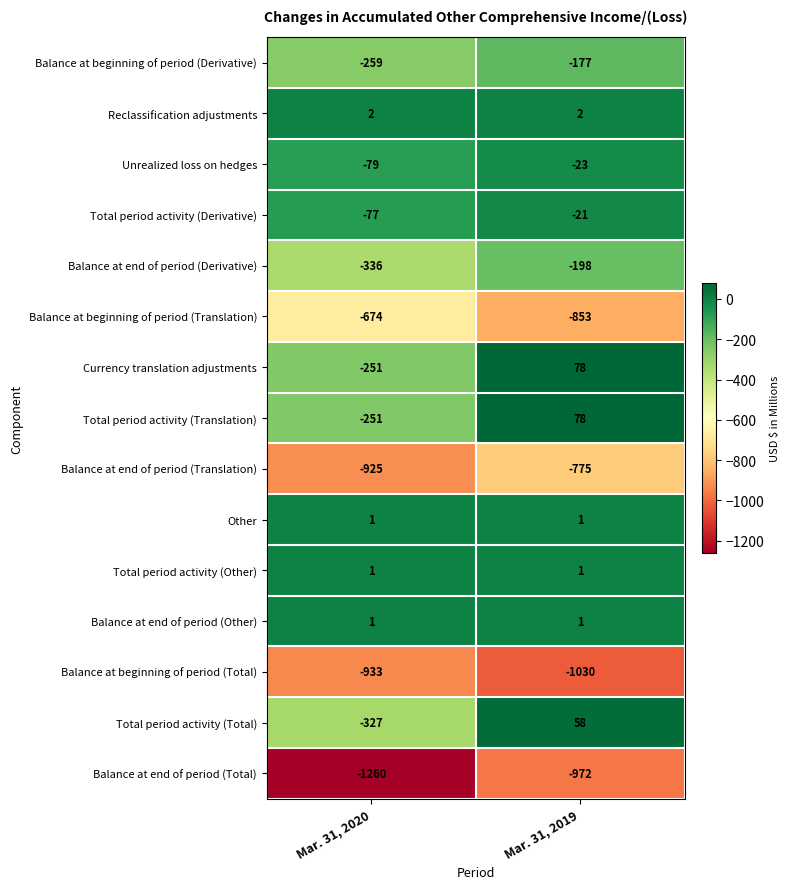

Reading left to right, transcribe all the data shown in this chart.

Balance at beginning of period (Derivative): Mar. 31, 2020=-259	Mar. 31, 2019=-177
Reclassification adjustments: Mar. 31, 2020=2	Mar. 31, 2019=2
Unrealized loss on hedges: Mar. 31, 2020=-79	Mar. 31, 2019=-23
Total period activity (Derivative): Mar. 31, 2020=-77	Mar. 31, 2019=-21
Balance at end of period (Derivative): Mar. 31, 2020=-336	Mar. 31, 2019=-198
Balance at beginning of period (Translation): Mar. 31, 2020=-674	Mar. 31, 2019=-853
Currency translation adjustments: Mar. 31, 2020=-251	Mar. 31, 2019=78
Total period activity (Translation): Mar. 31, 2020=-251	Mar. 31, 2019=78
Balance at end of period (Translation): Mar. 31, 2020=-925	Mar. 31, 2019=-775
Other: Mar. 31, 2020=1	Mar. 31, 2019=1
Total period activity (Other): Mar. 31, 2020=1	Mar. 31, 2019=1
Balance at end of period (Other): Mar. 31, 2020=1	Mar. 31, 2019=1
Balance at beginning of period (Total): Mar. 31, 2020=-933	Mar. 31, 2019=-1030
Total period activity (Total): Mar. 31, 2020=-327	Mar. 31, 2019=58
Balance at end of period (Total): Mar. 31, 2020=-1260	Mar. 31, 2019=-972